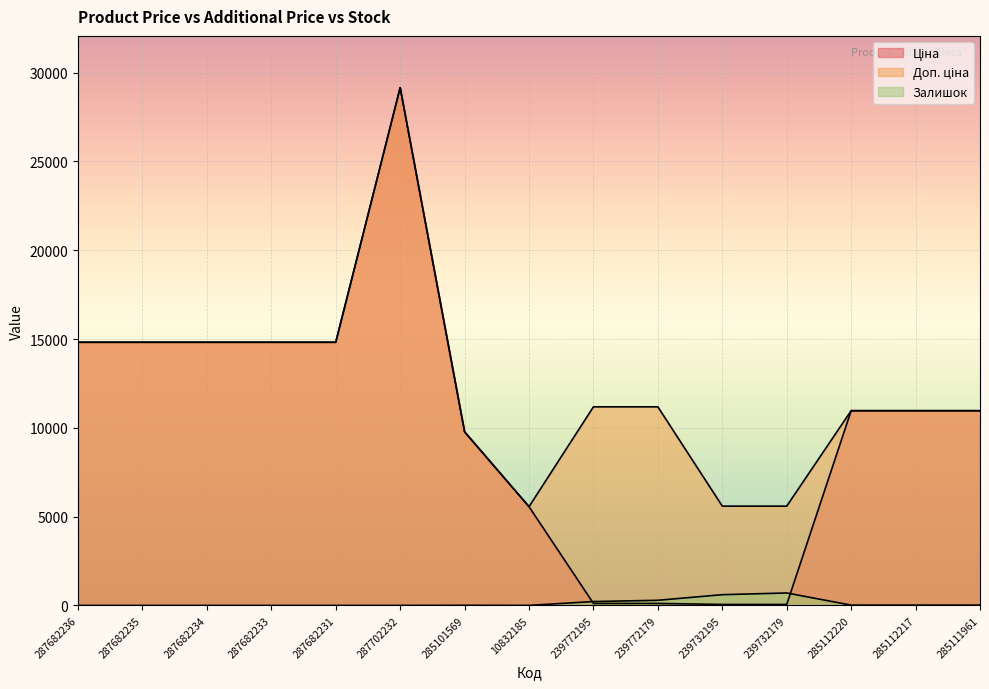

Between which two adjacent categories do Залишок and Ціна first intersect?

10832185 and 239772195